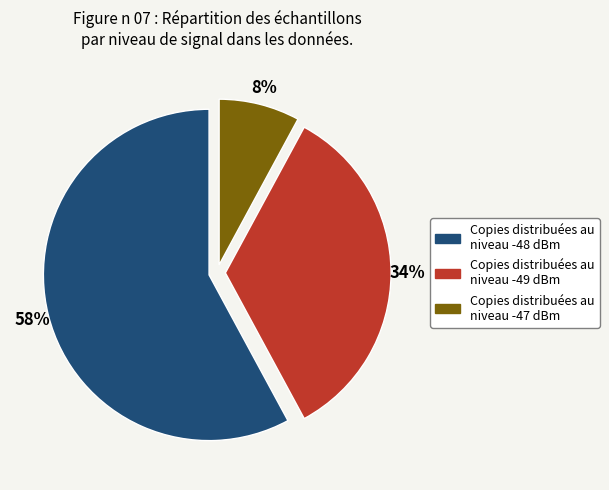

Does any single category account for the majority?

Yes